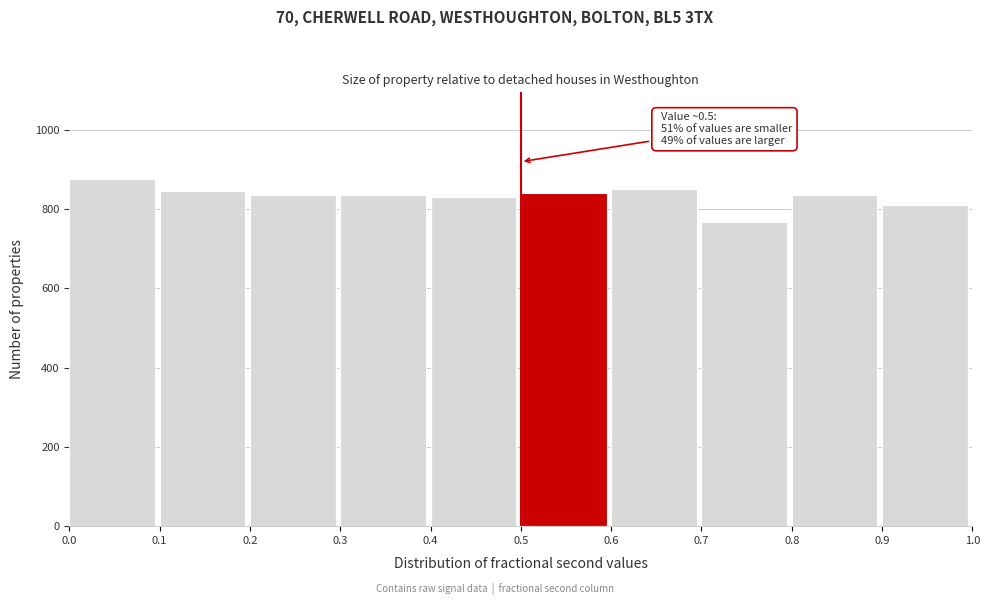

Over which range of the x-axis is the bar tallest?

0.0 to 0.1